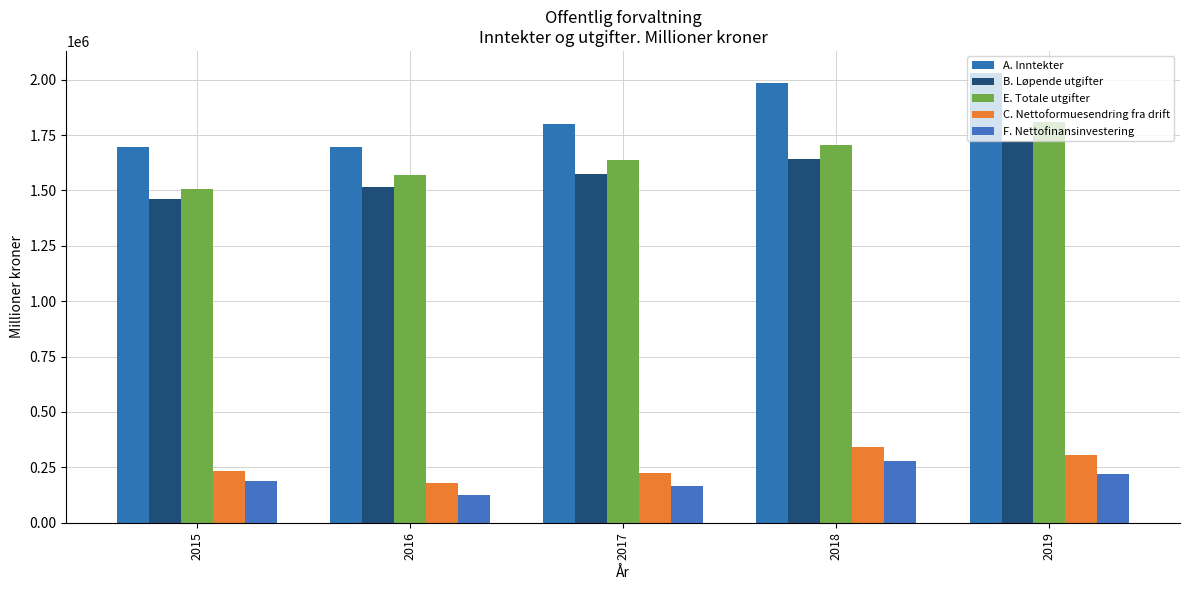

True or false: A. Inntekter has a value of 954016 at 2017.

False